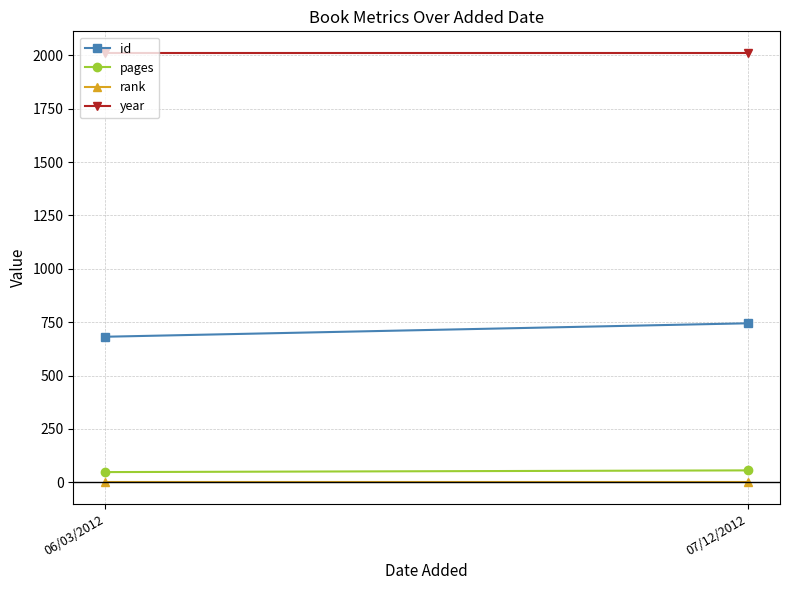

Is it true that rank equals 1 at 07/12/2012?

True